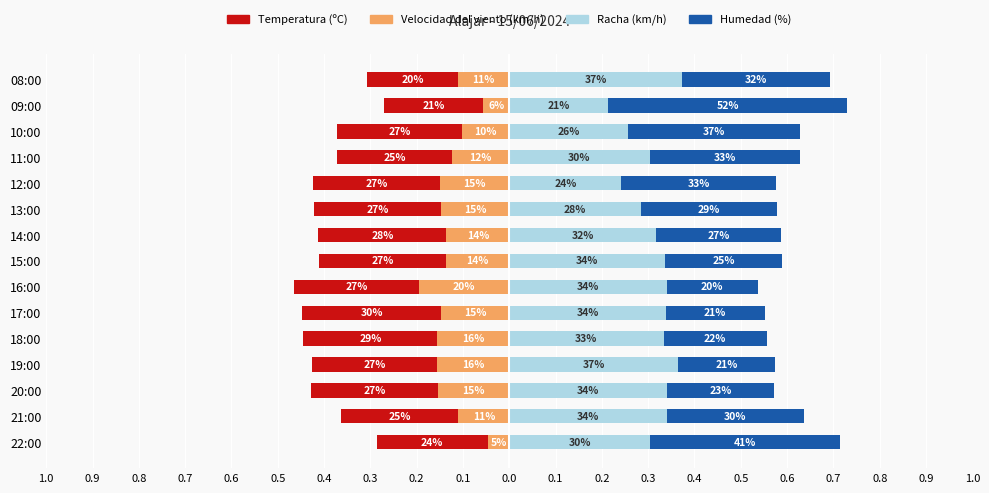

Rank the series at 20:00 from highest to lowest value.

Racha (km/h), Humedad (%), Velocidad del viento (km/h), Temperatura (ºC)